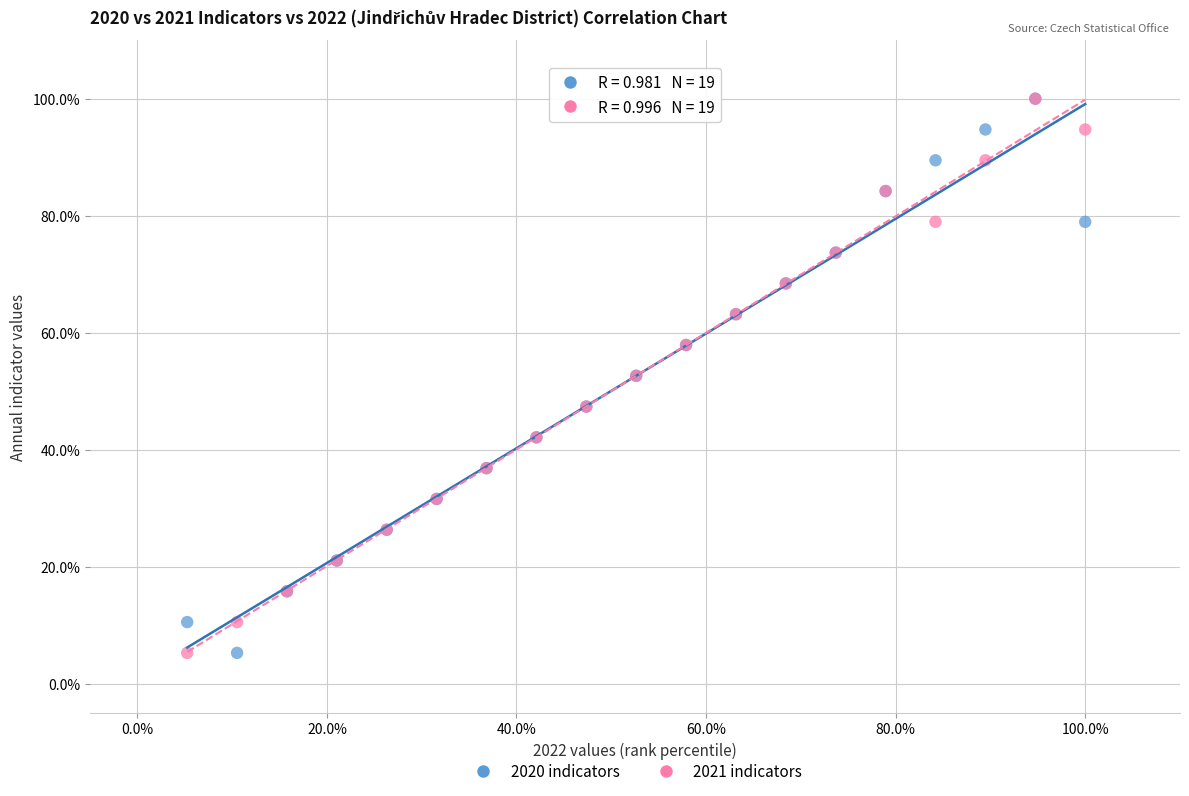

What are all the series names shown in the legend?

2020 indicators, 2021 indicators